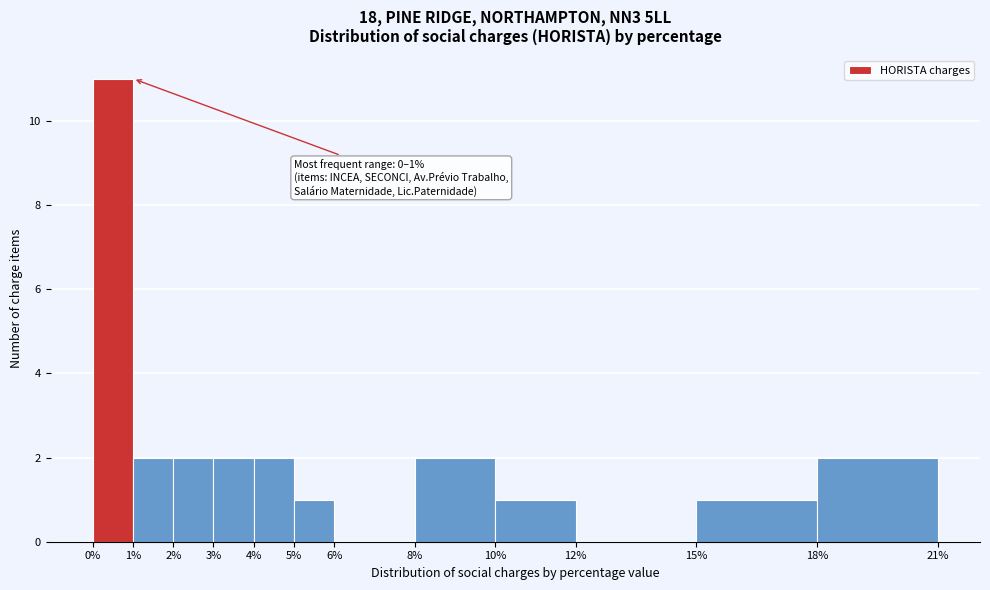

Which range on the x-axis has the tallest bar?

0% to 1%